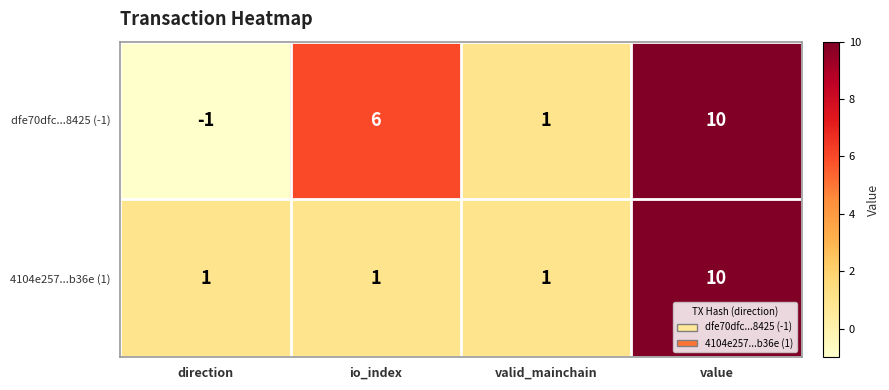

Between direction and value, which series saw the biggest shift?

dfe70dfc...8425 (-1)